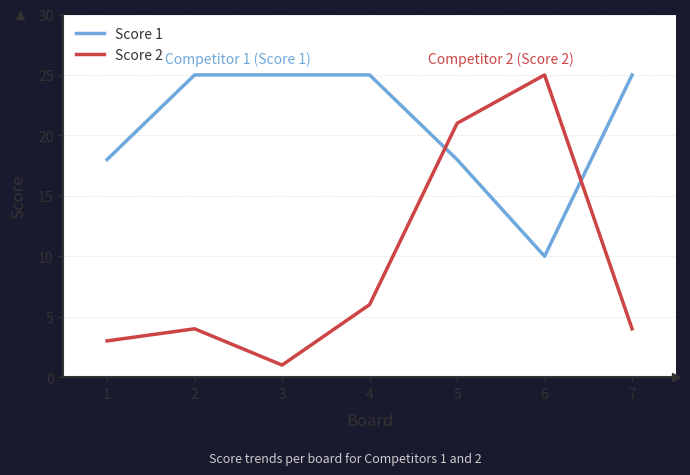

Rank the series by their average value, from highest to lowest.

Score 1, Score 2